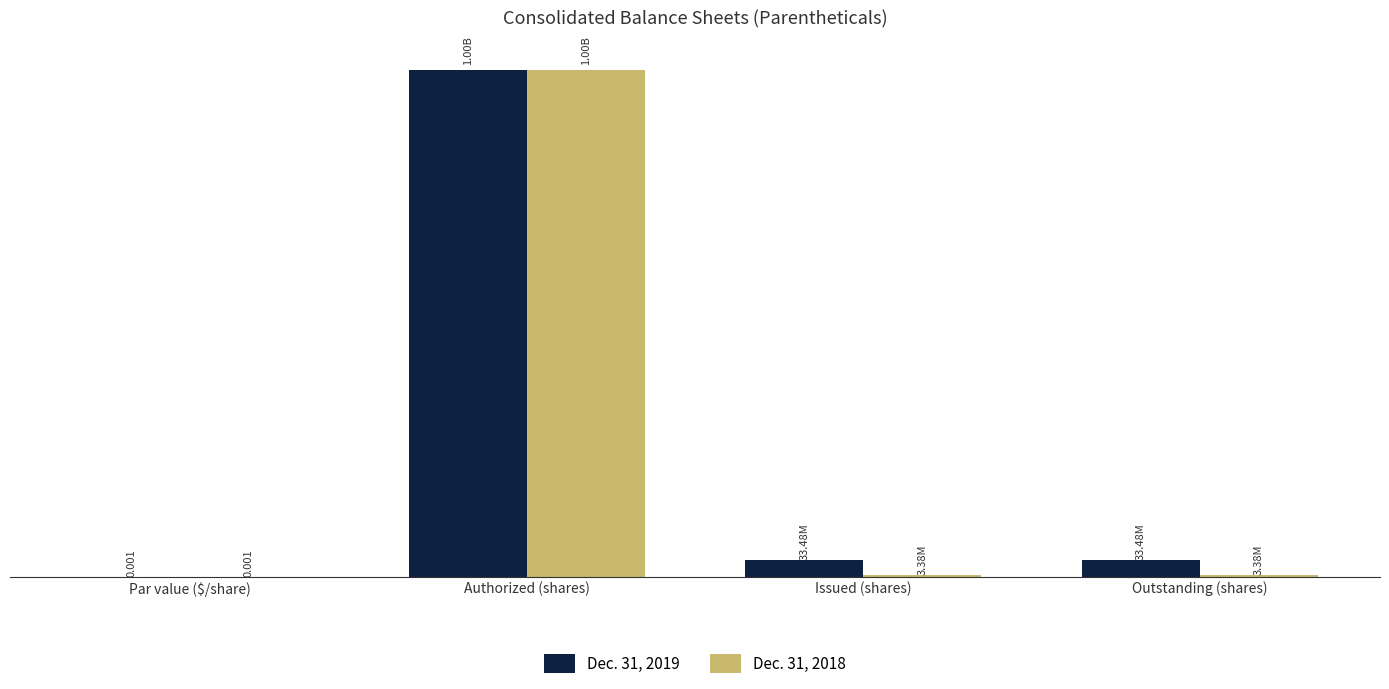

What is the difference between the second highest and minimum values in the Dec. 31, 2018 series?

3376230.0